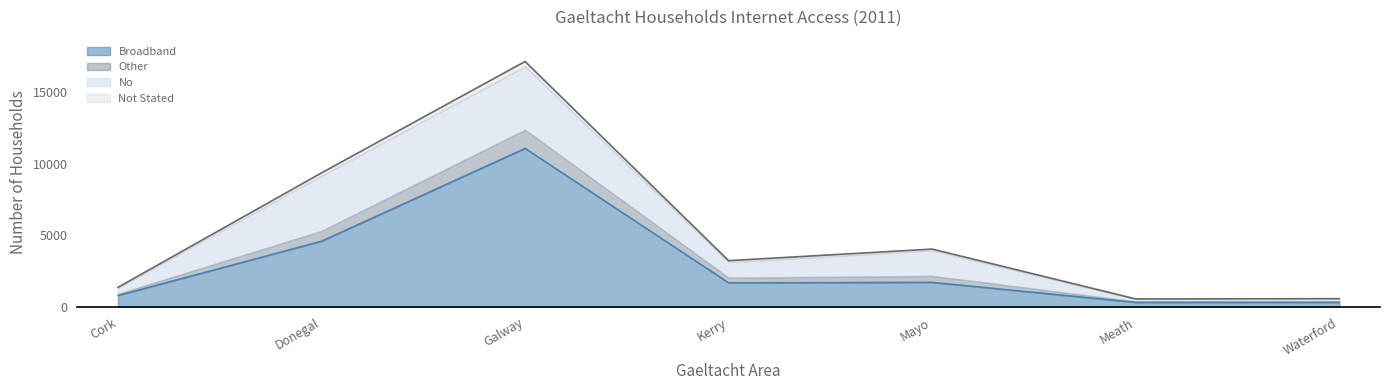

What position from the right is Meath?

2